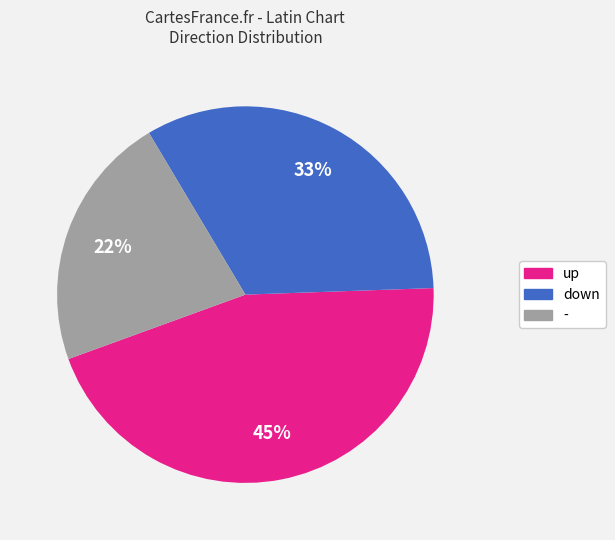

Which has a higher value, down or -?

down